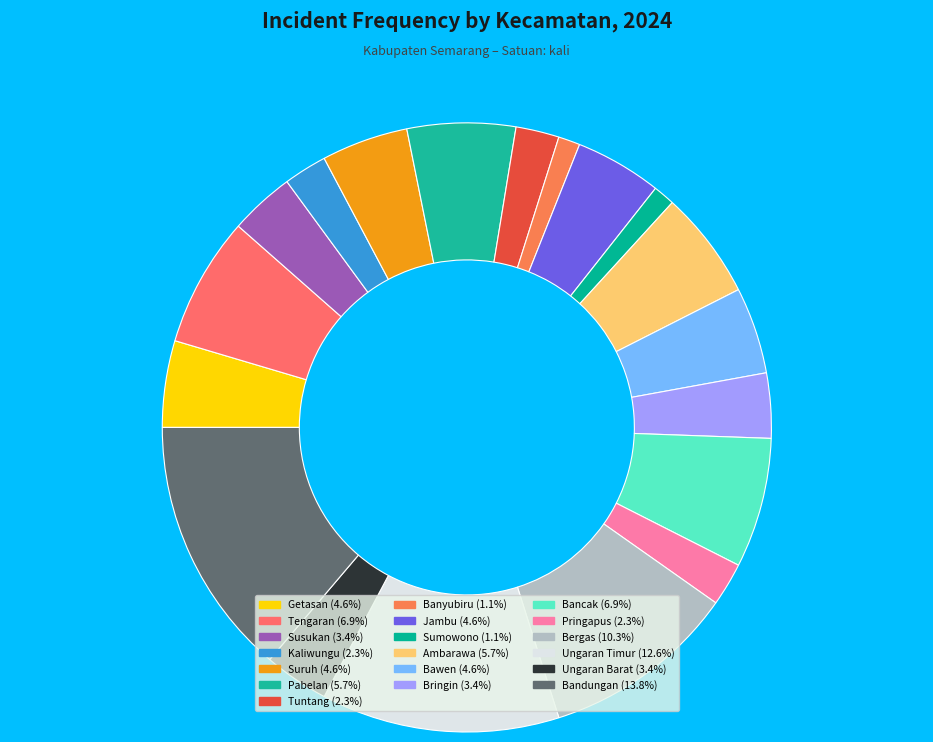

How many slices are in this pie chart?

19